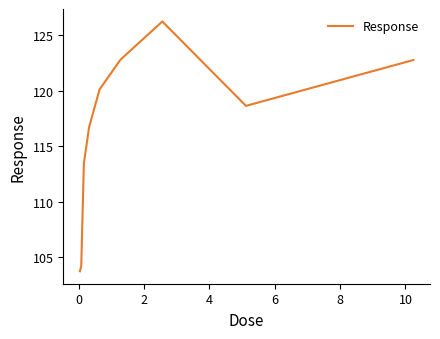

What is the difference between the maximum and minimum values?

22.5